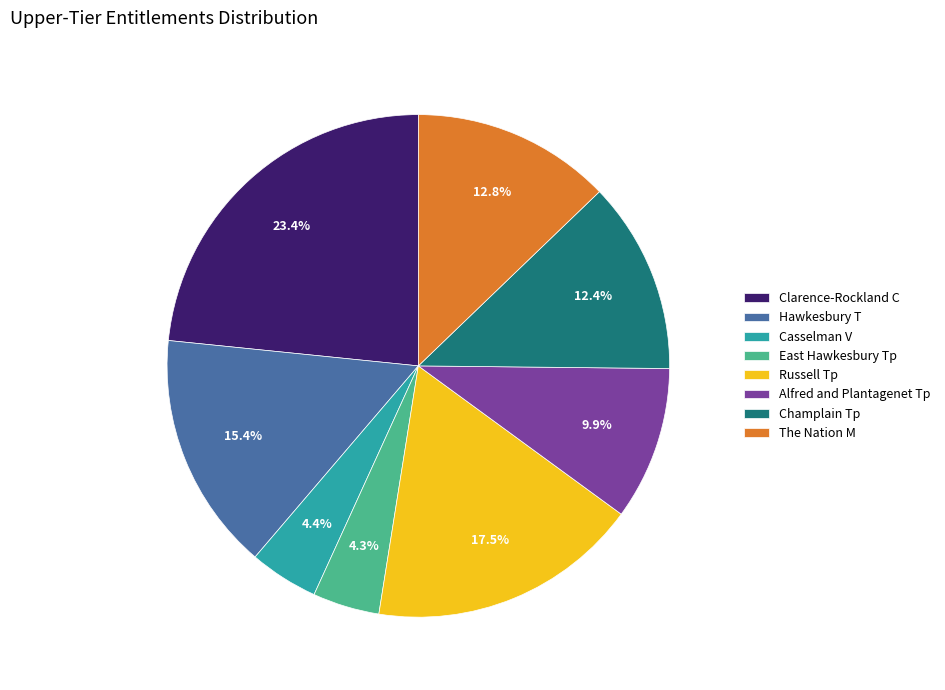

Combined, what portion of the pie is Hawkesbury T and East Hawkesbury Tp?

19.7%